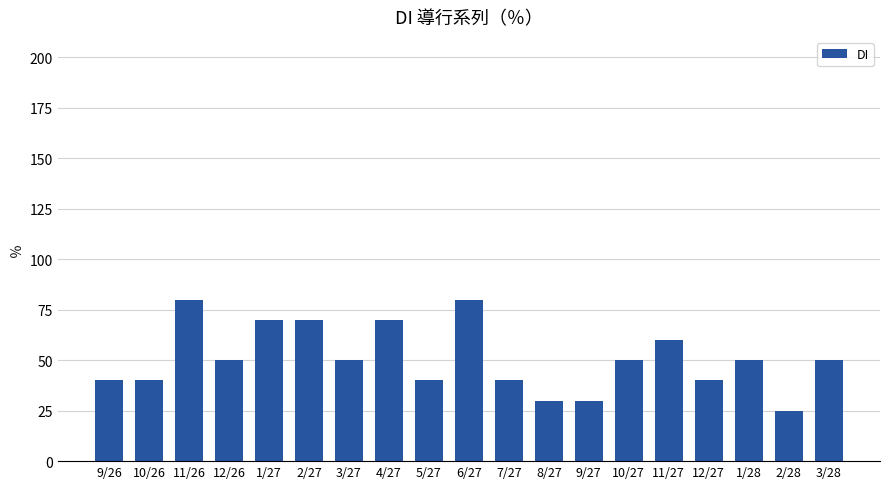

Count the values in the range 40 to 70.

14